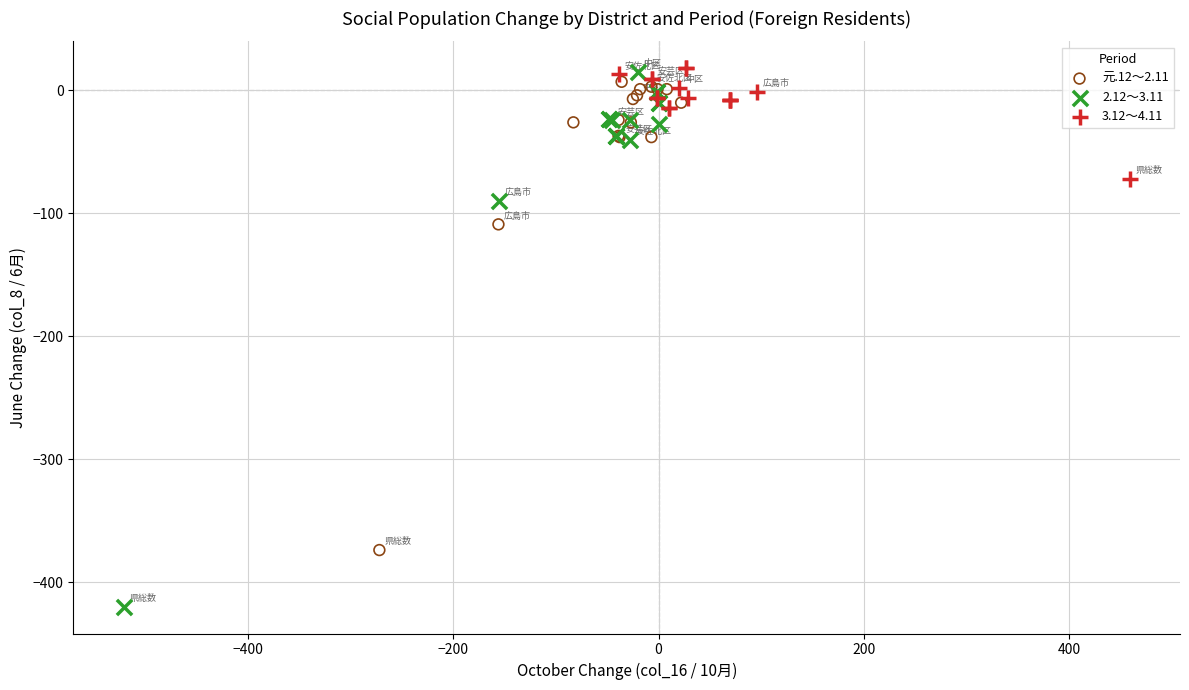

Which series contains the lowest Y value?

2.12～3.11